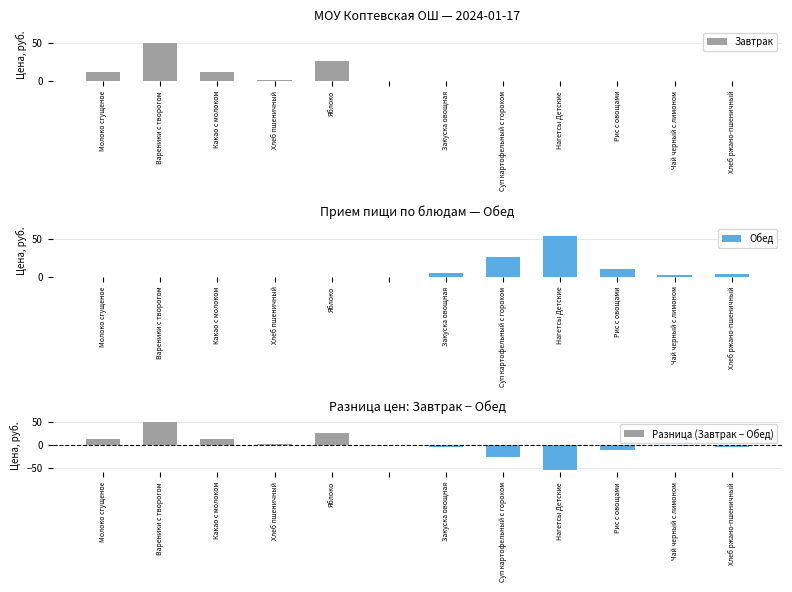

Read the Обед value at Рис с овощами.

10.5